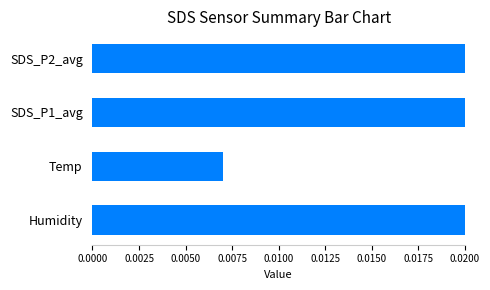

What is the value of the 1st bar from the left?

1.0